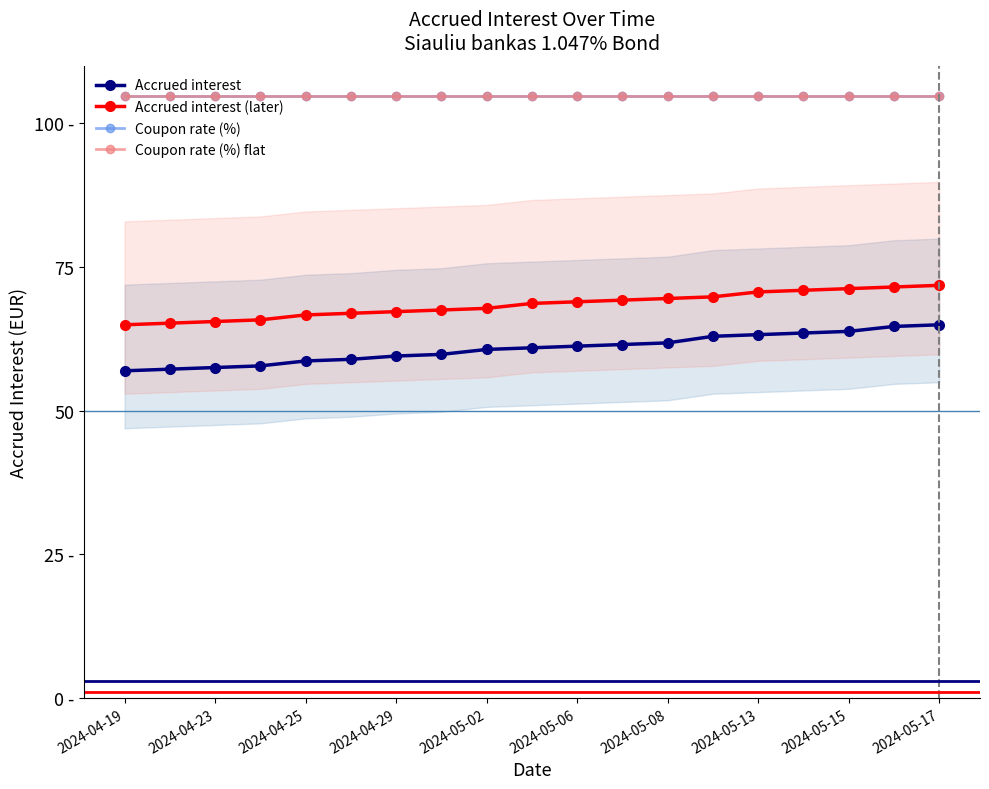

What position from the left is 2024-05-06?

11